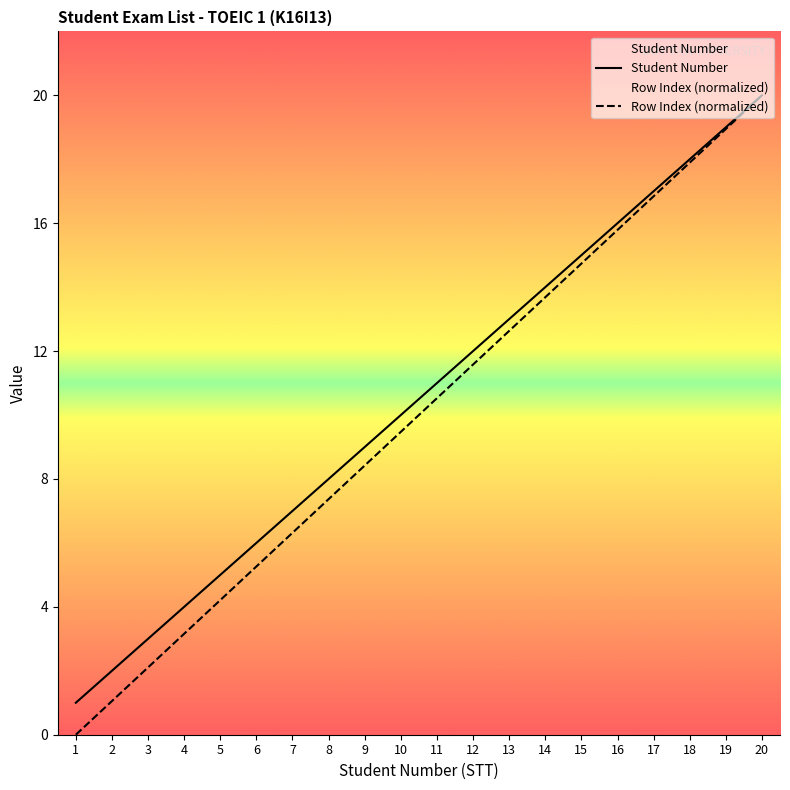

What is the maximum value for Student Number?

20.0